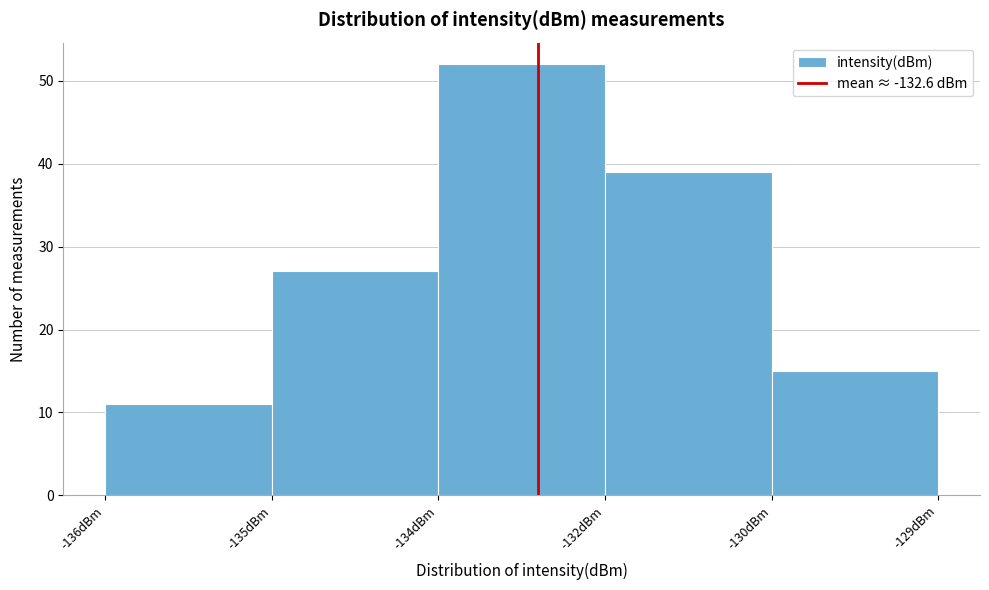

Reading left to right, list all the values displayed in this chart.

11	27	52	39	15